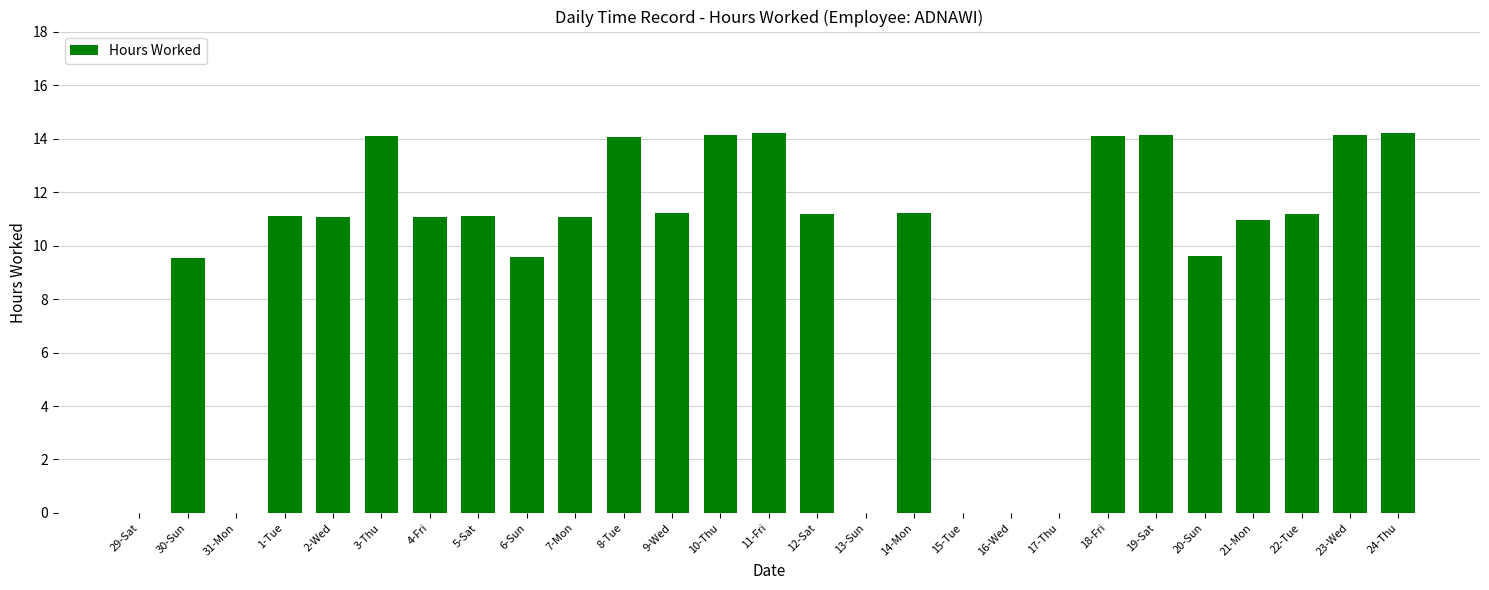

The chart shows a value of 9.6 at 20-Sun. True or false?

True